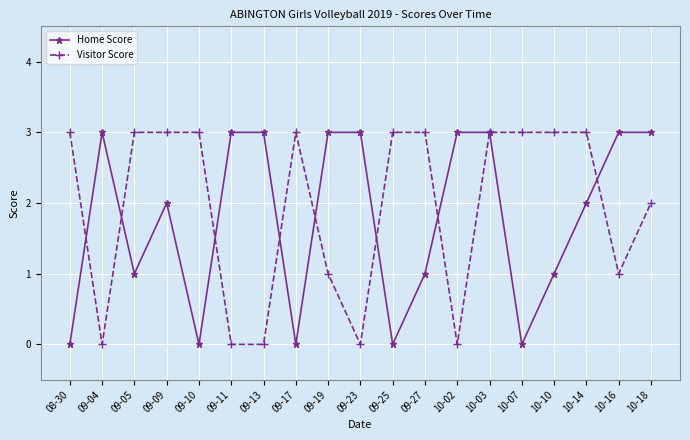

Rank the series at 09-05 from lowest to highest value.

Home Score, Visitor Score